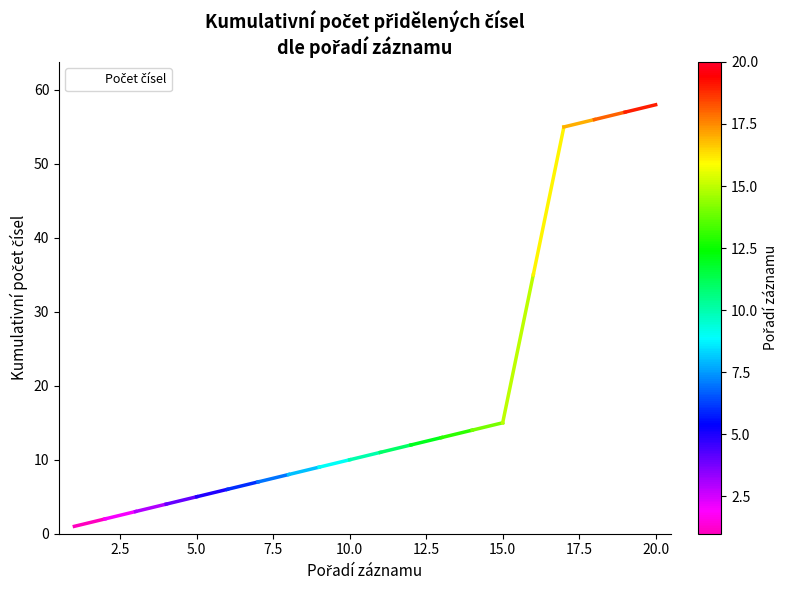

How many lines are shown in the chart?

1